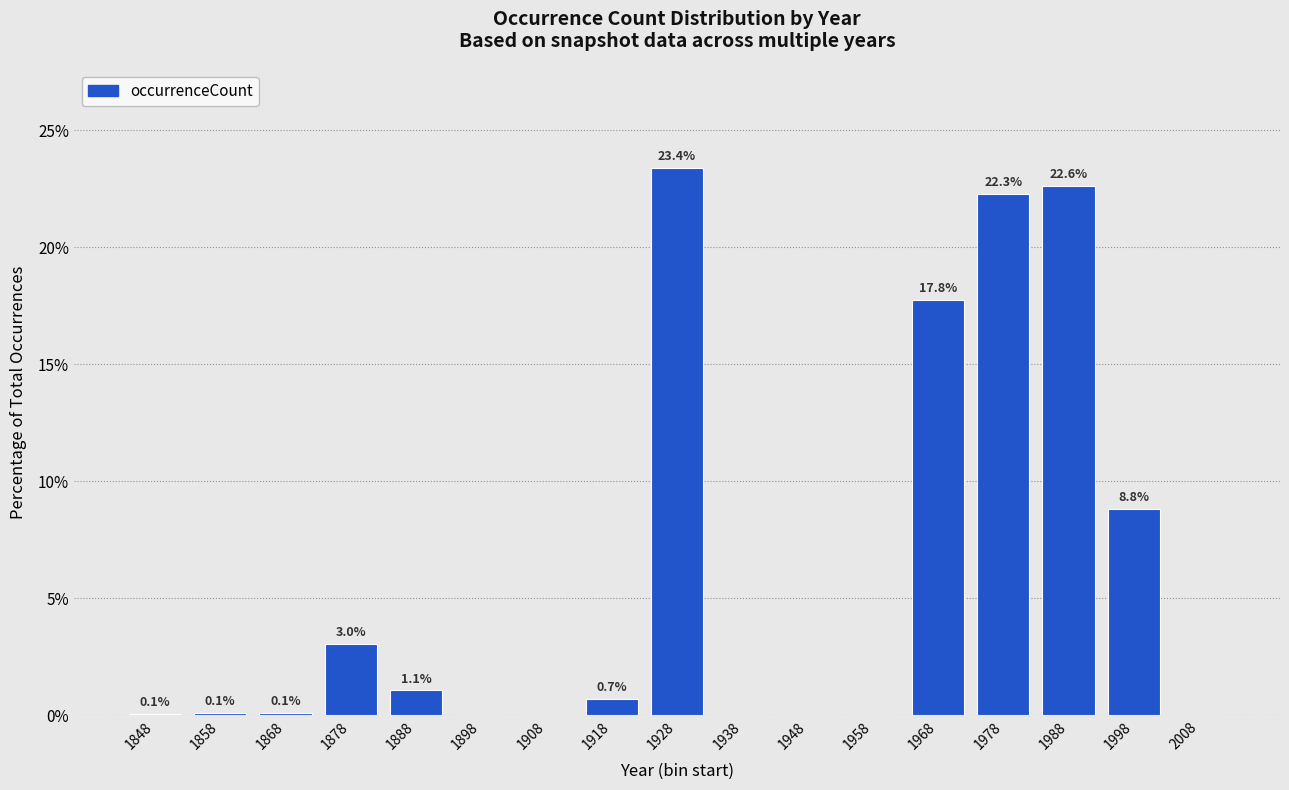

Reading left to right, list all the values displayed in this chart.

1848=0.1	1858=0.1	1868=0.1	1878=3.0	1888=1.1	1898=0.0	1908=0.0	1918=0.7	1928=23.4	1938=0.0	1948=0.0	1958=0.0	1968=17.8	1978=22.3	1988=22.6	1998=8.8	2008=0.0